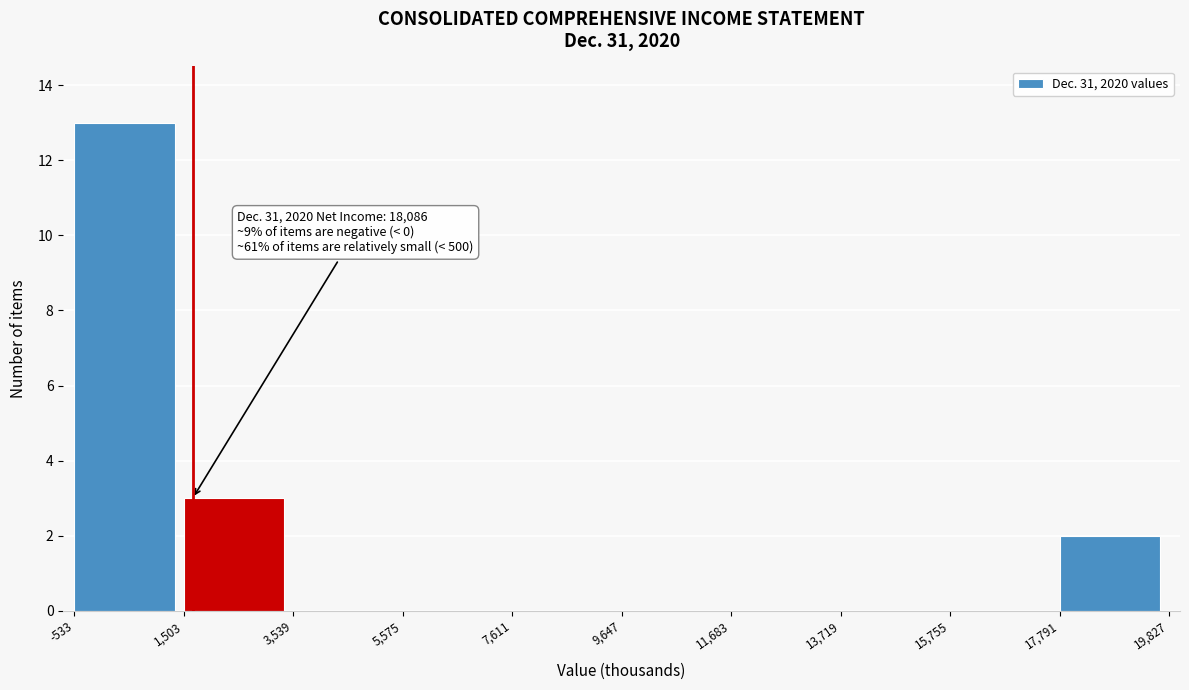

Over which range of the x-axis is the bar tallest?

-533 to 1,503